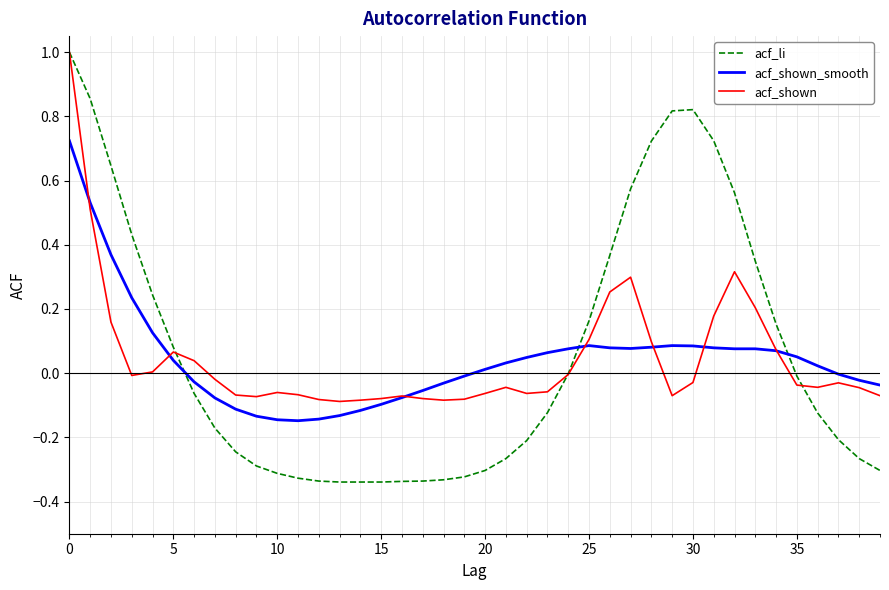

How many times do acf_shown_smooth and acf_li cross each other?

3